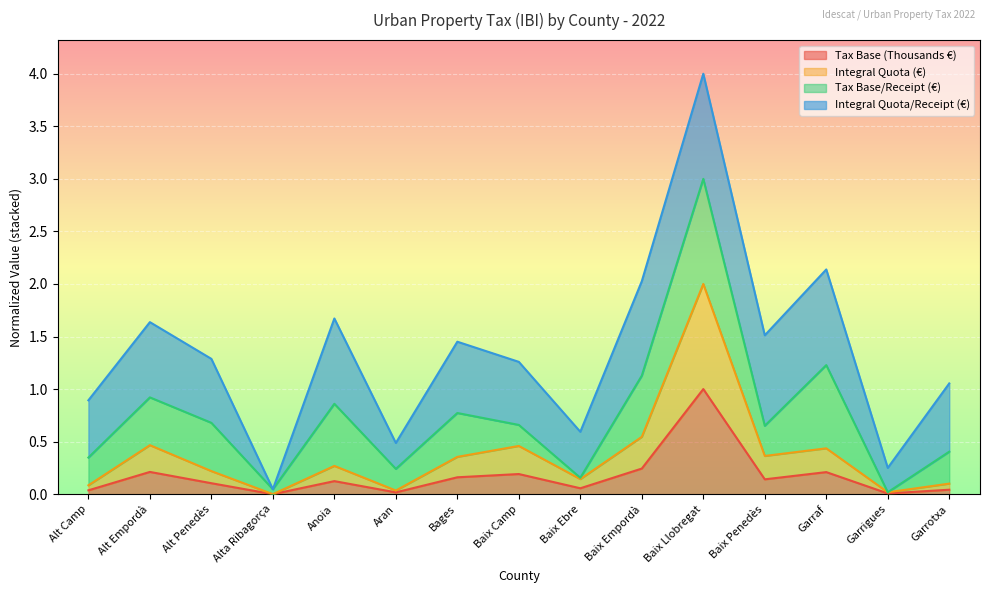

What position from the left is Baix Empordà?

10